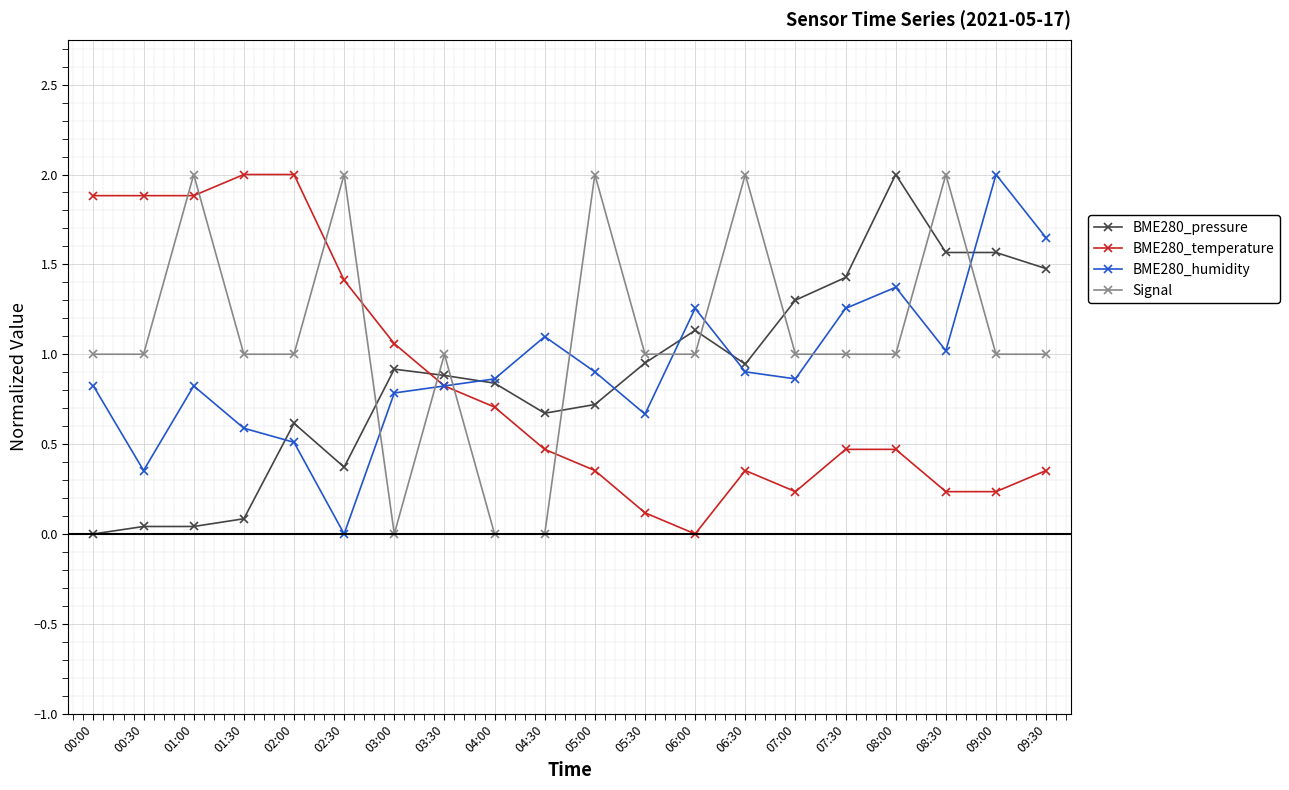

True or false: BME280_humidity has more than 1 points higher than both neighbors.

True